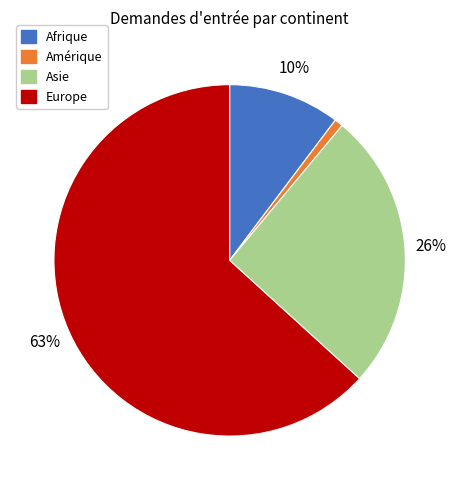

Is there a majority slice in this chart?

Yes